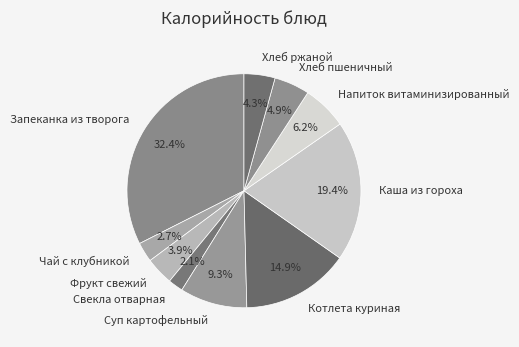

What percentage is NOT represented by Хлеб пшеничный?

95.1%